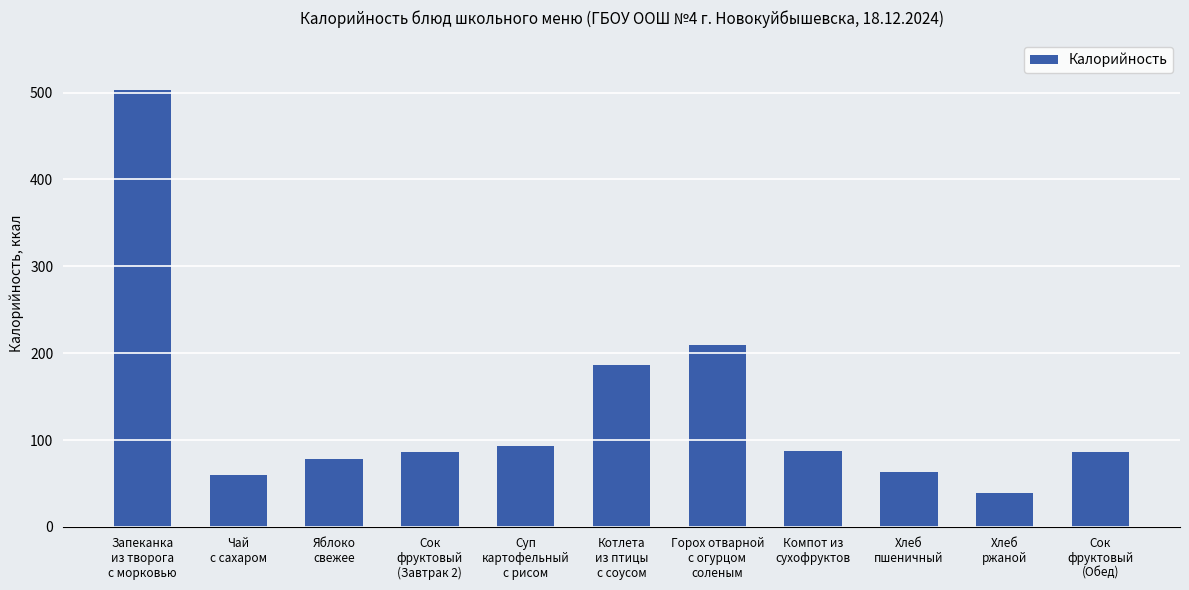

What is the ratio of the value at Запеканка
из творога
с морковью to the value at Котлета
из птицы
с соусом?

2.7